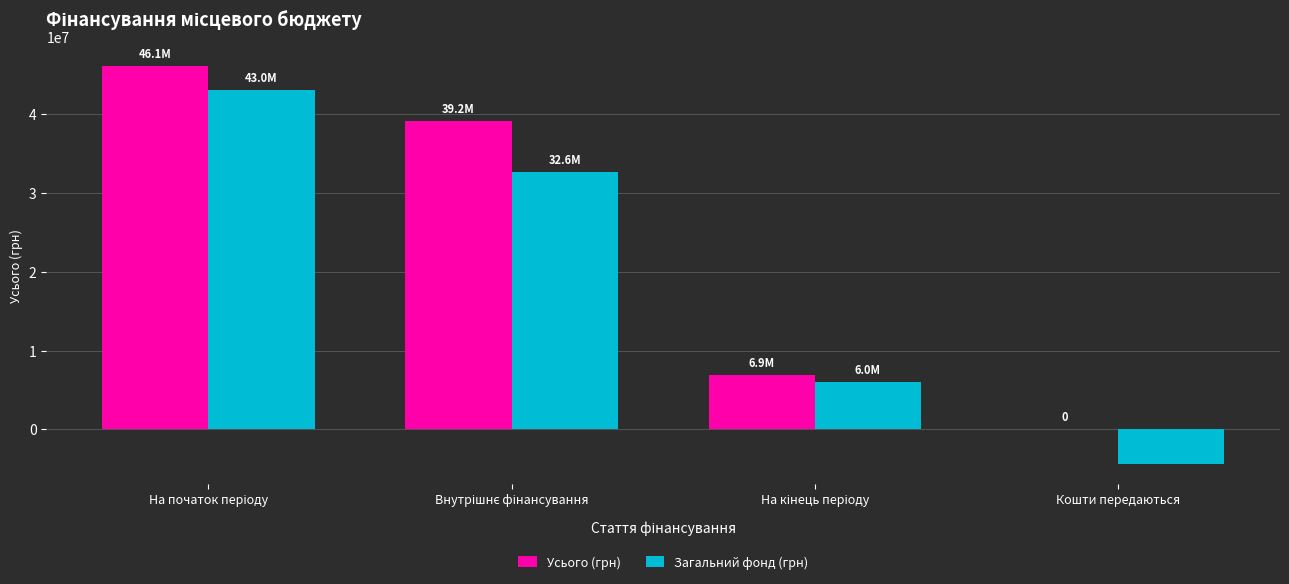

What is the maximum value for Усього (грн)?

46119502.1